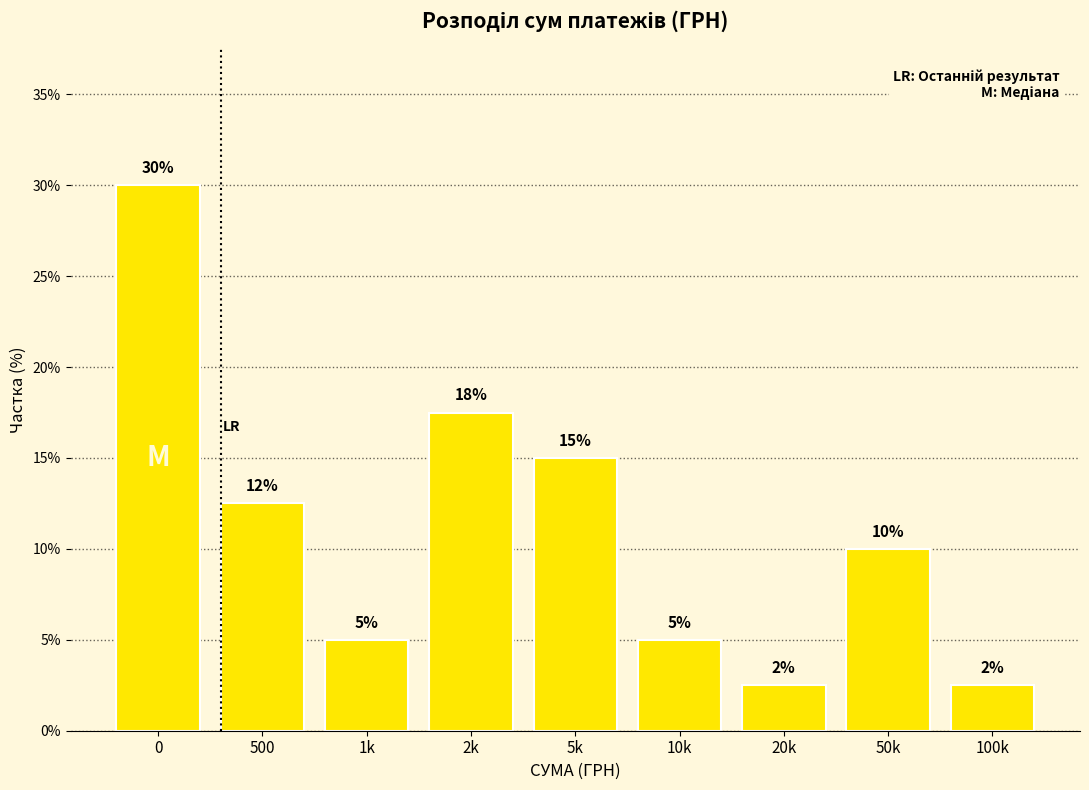

The value at 0 is 30.0. True or false?

True